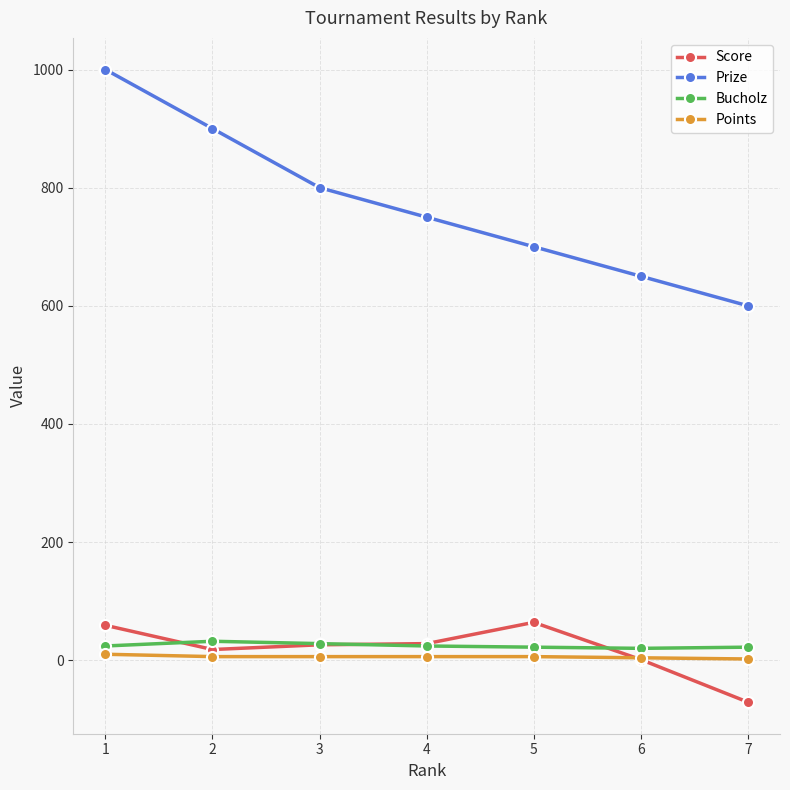

The value of Bucholz at 1 is 24. True or false?

True